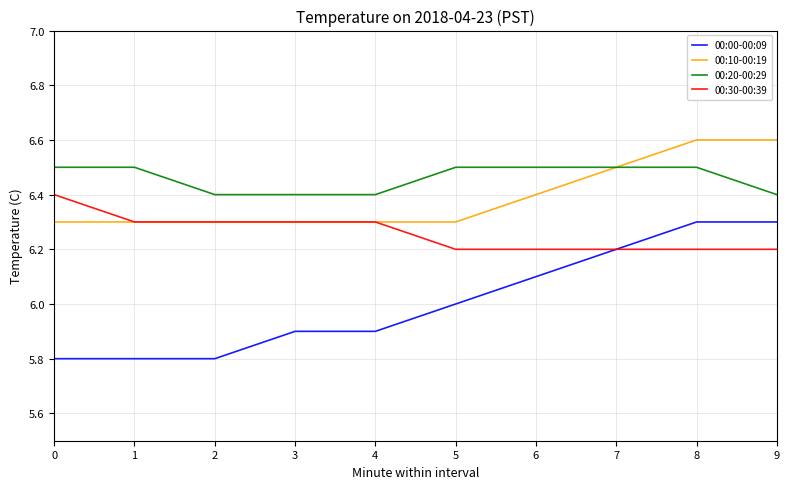

What is the sum of all 00:30-00:39 values?

62.6